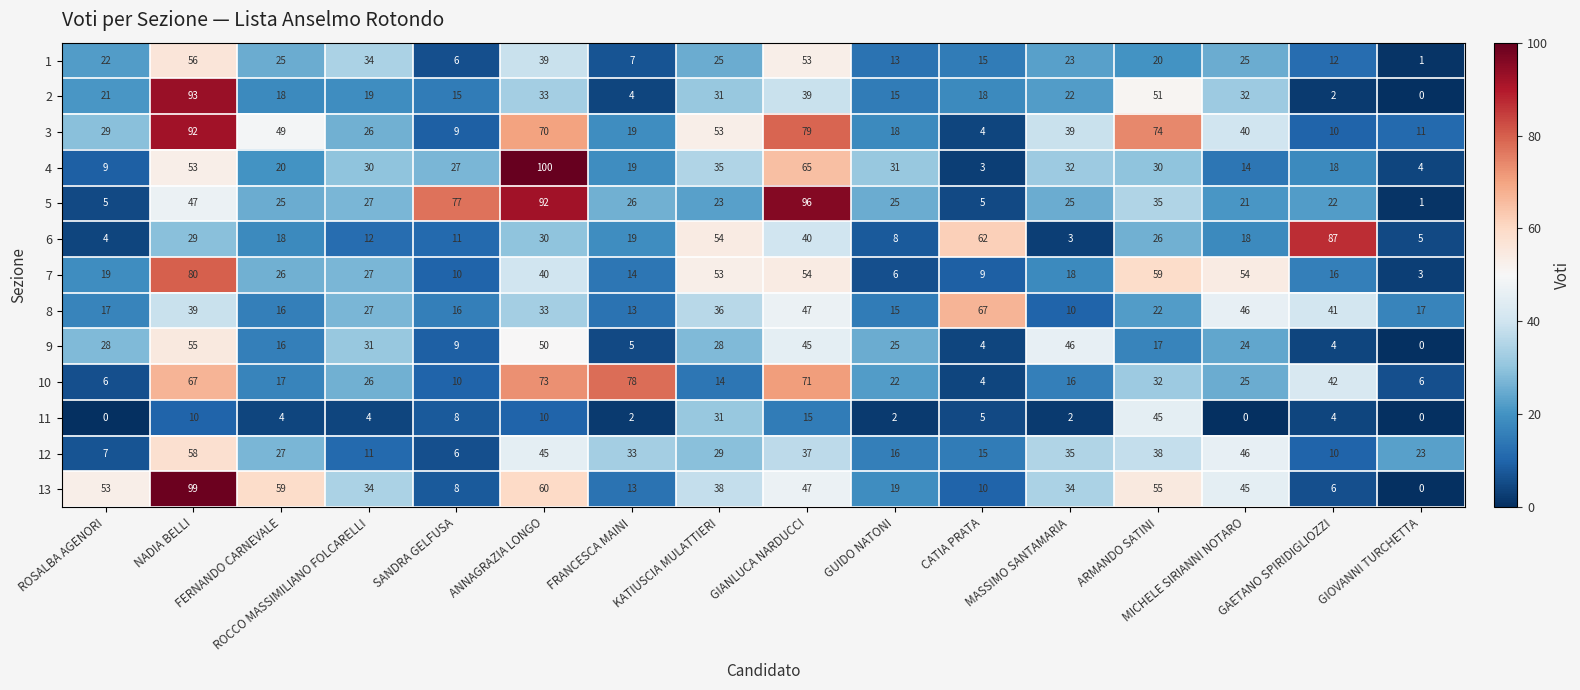

What is the difference between the maximum and minimum values in the 8 series?

57